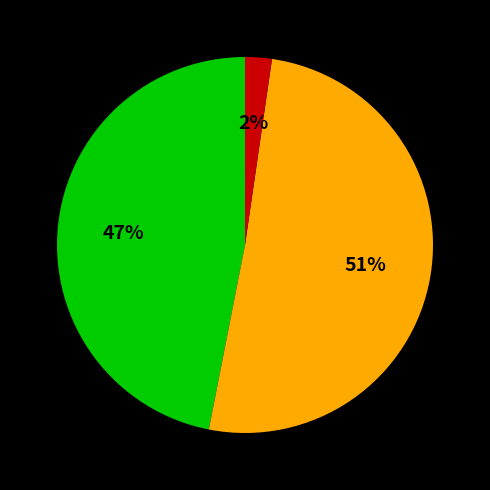

To the nearest percent, what is the average slice percentage?

33%